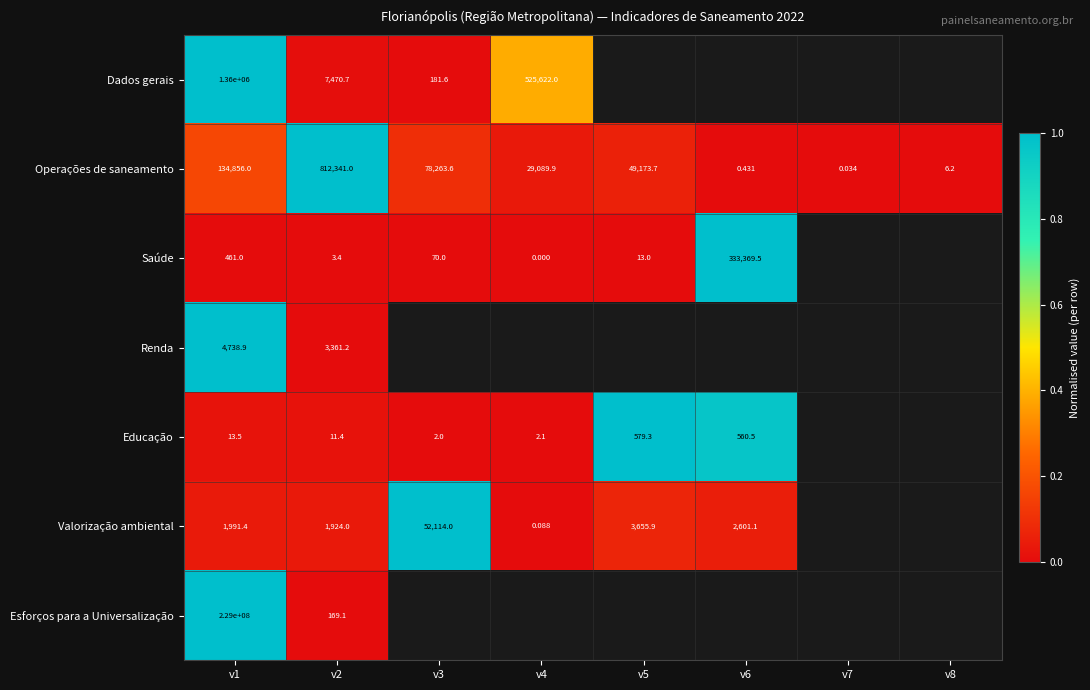

Rank the series at v1 from lowest to highest value.

Educação, Saúde, Valorização ambiental, Renda, Operações de saneamento, Dados gerais, Esforços para a Universalização